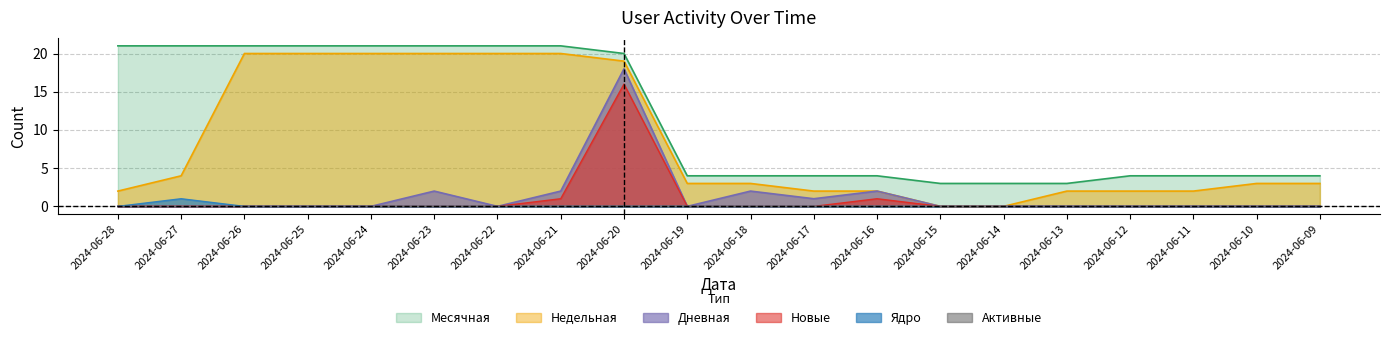

At which category is the sum across all series the highest?

2024-06-20